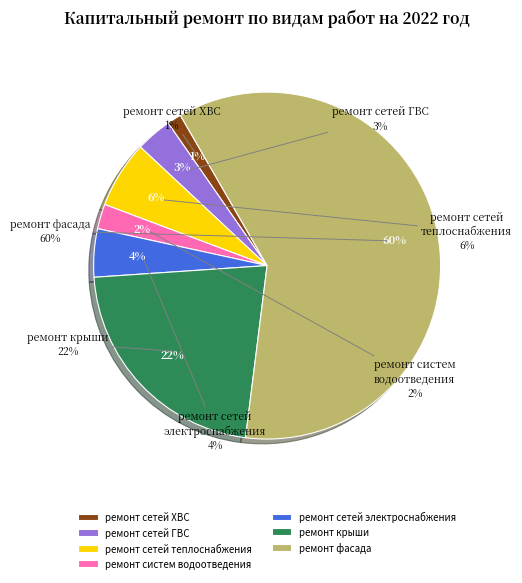

To the nearest percent, what percentage of the pie is ремонт сетей ГВС?

3%